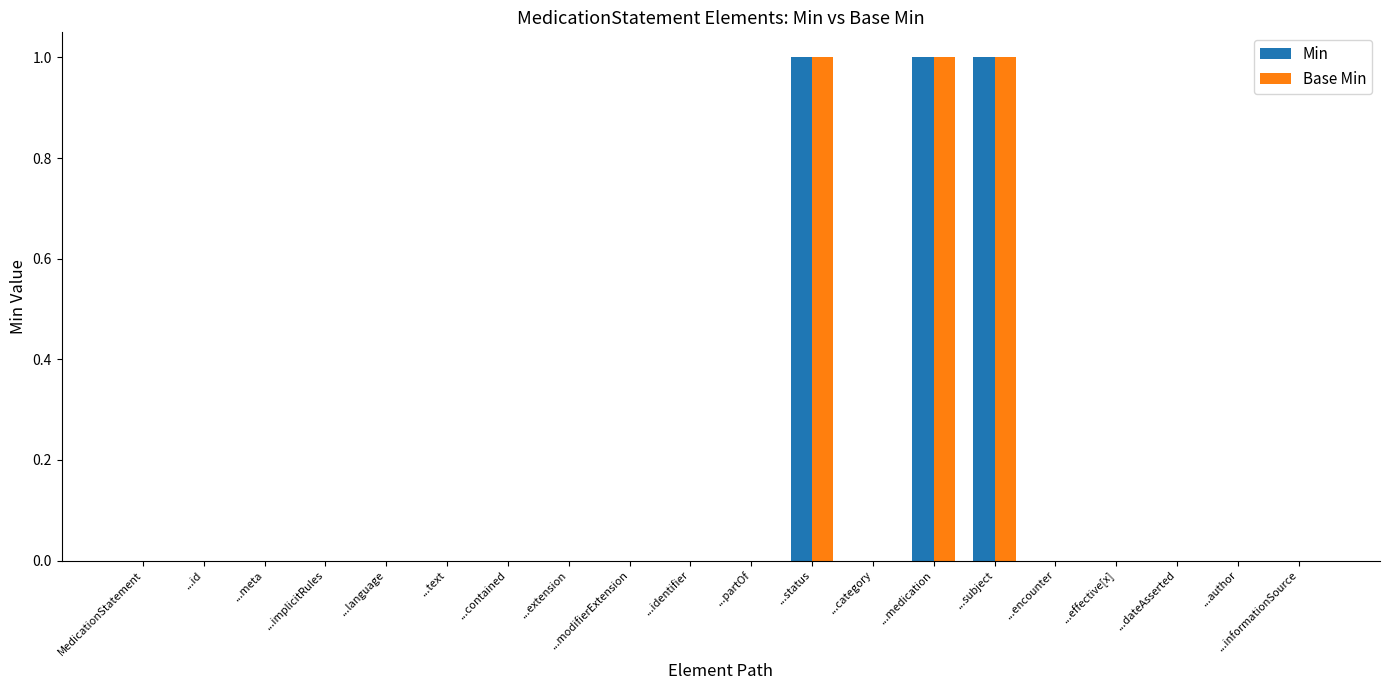

Is the value of Min at ...dateAsserted greater than the value of Base Min at ...status?

No